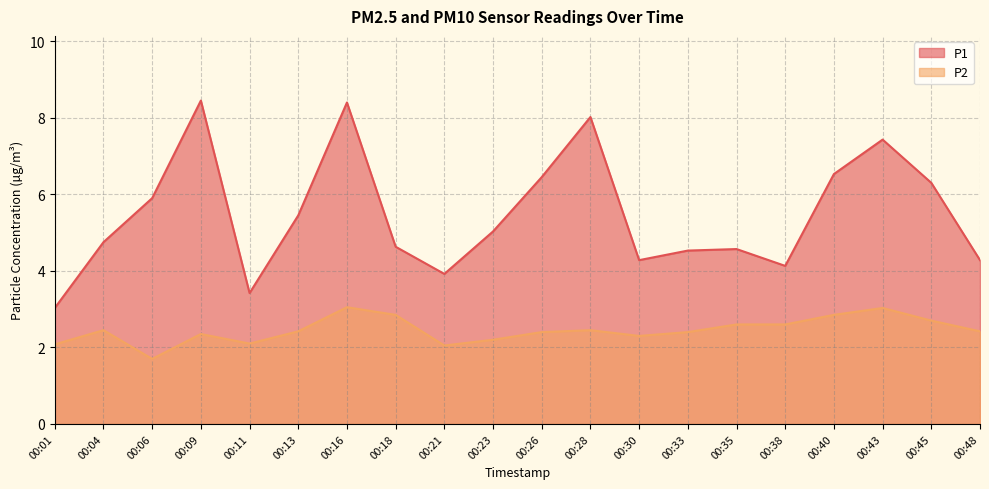

Which series changed the most between 00:16 and 00:45?

P1